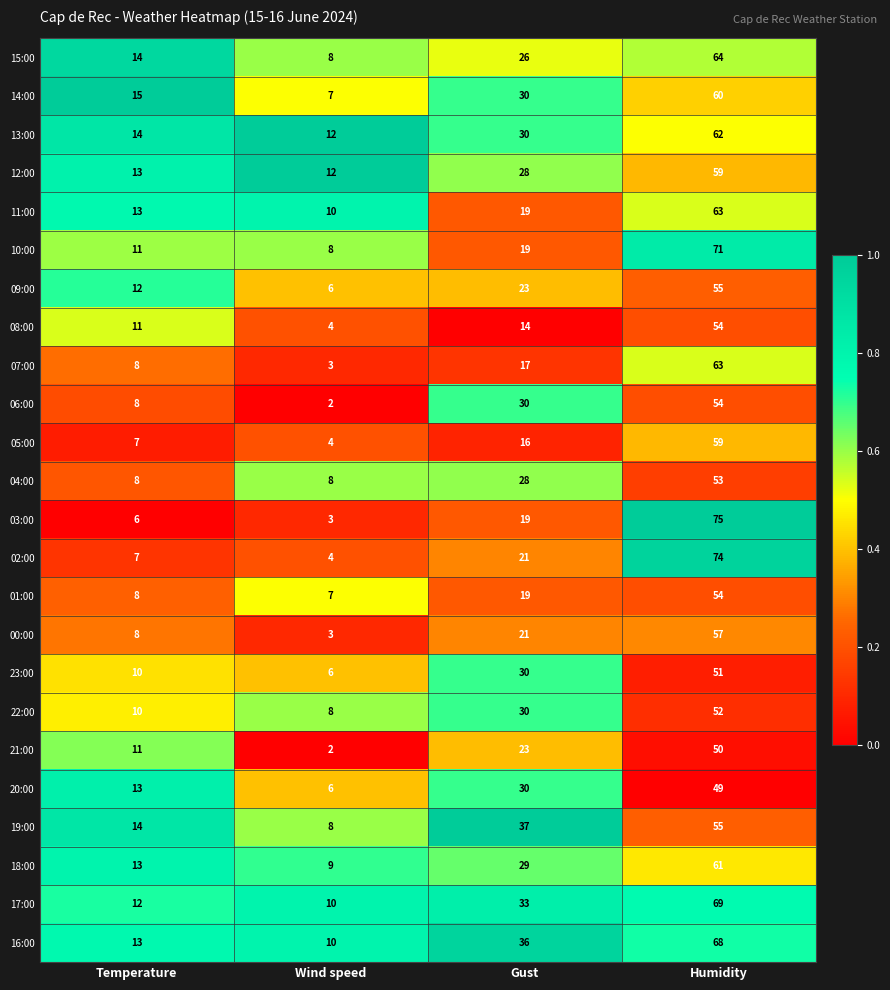

What is the maximum value shown in the chart?

75